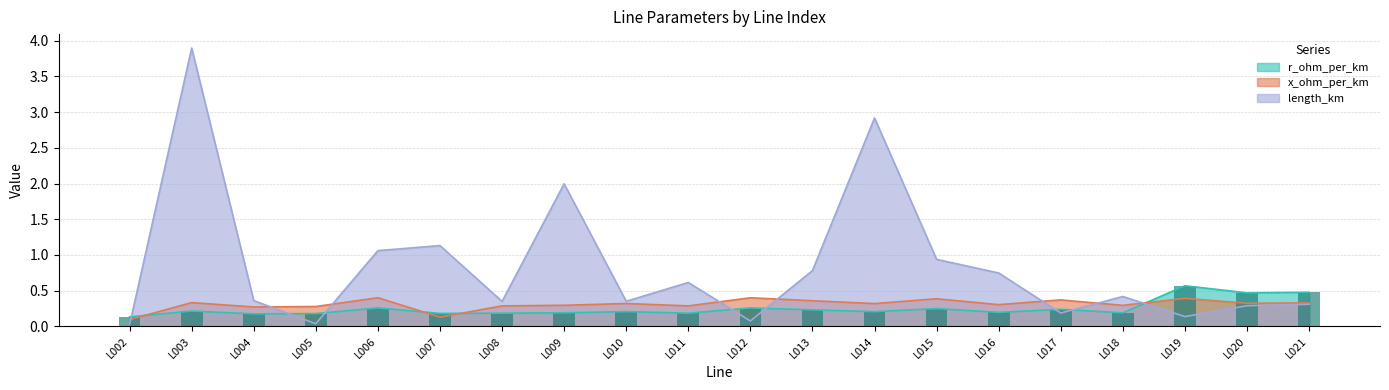

Is the value of x_ohm_per_km at L014 greater than the value of length_km at L003?

No